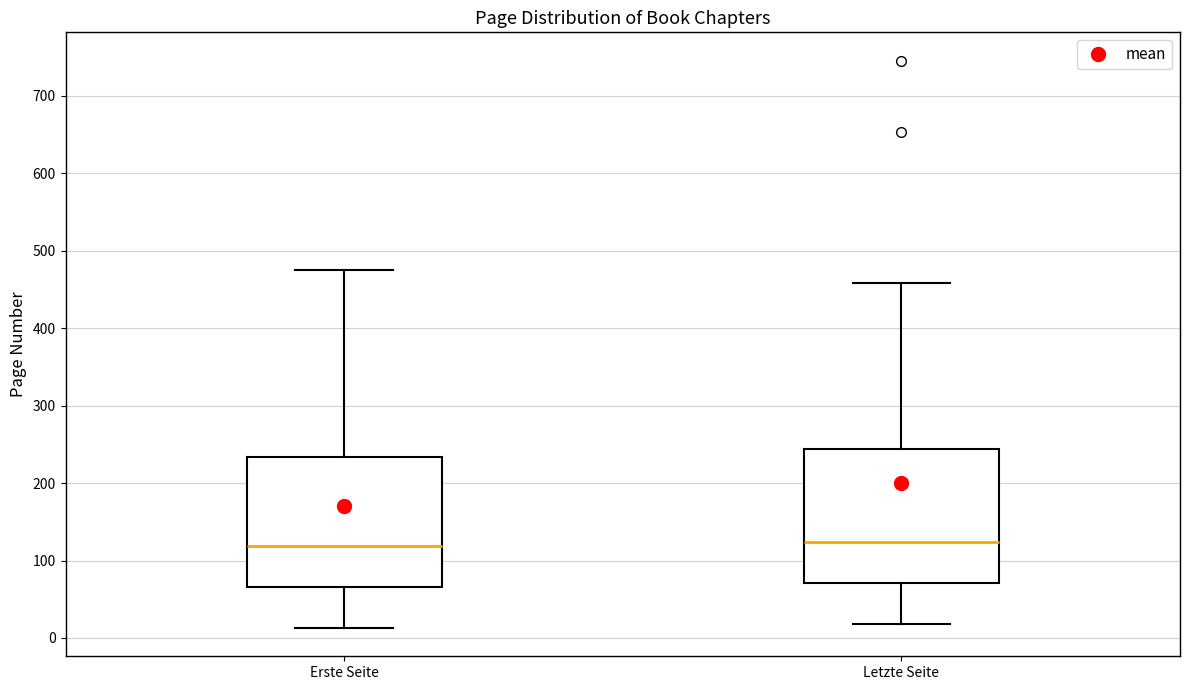

Reading left to right, read every box against the y-axis: the position of its median line, the range the box covers, and the ends of its whiskers. The values are not printed on the chart, so give them approximately, as read against the axis.

Erste Seite: median 120, box 70 to 230, whiskers 10 to 480
Letzte Seite: median 120, box 70 to 240, whiskers 20 to 460